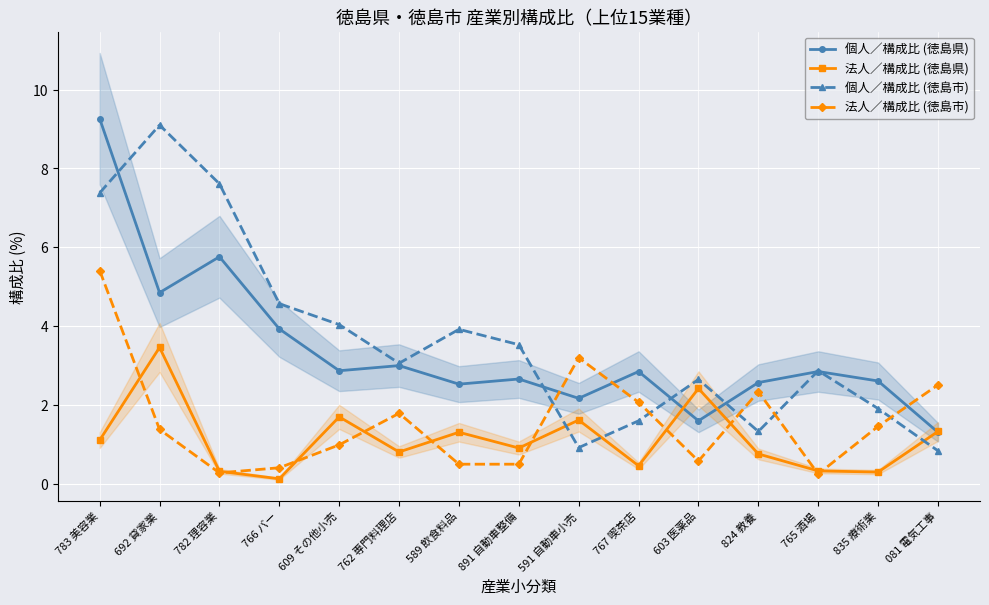

True or false: 法人／構成比 (徳島県) has a value of 1.7 at 609 その他小売.

True